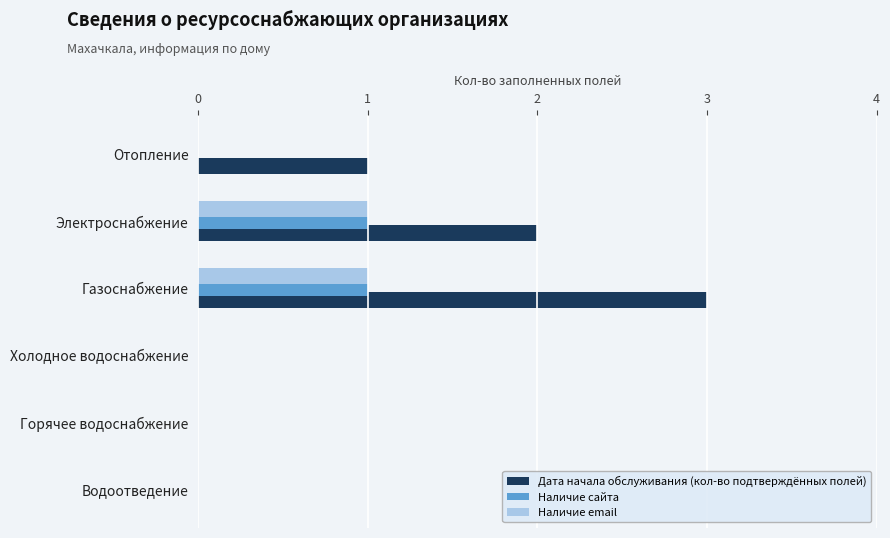

At which category is the sum across all series the highest?

Газоснабжение